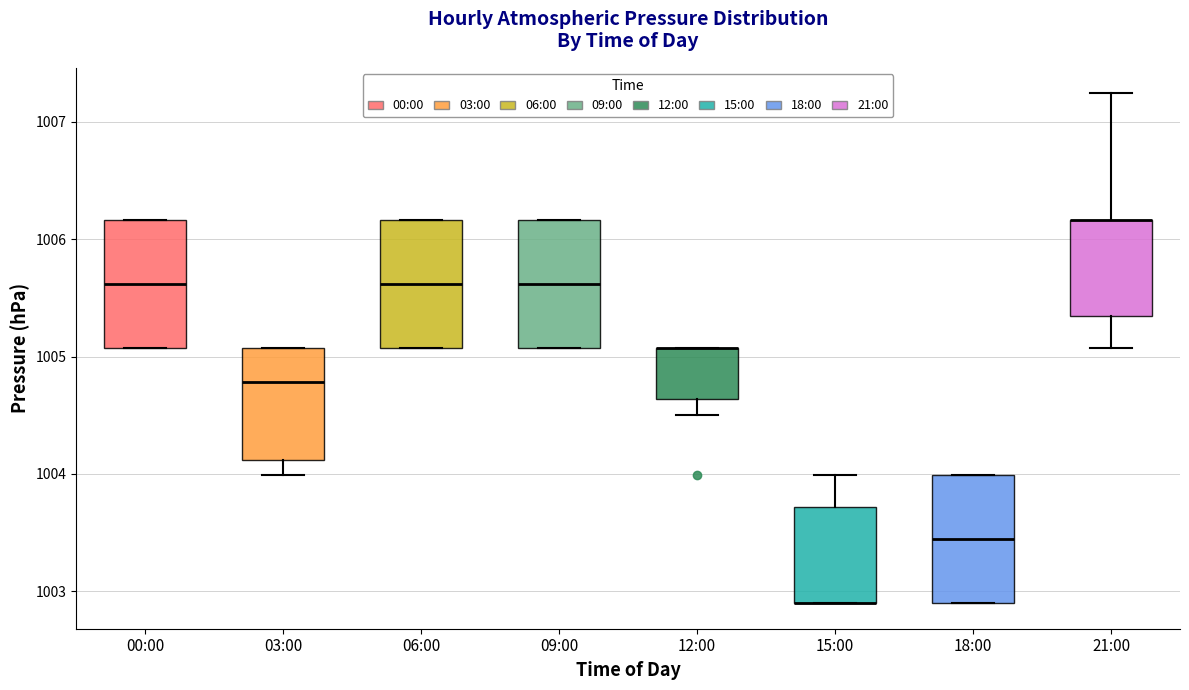

Reading left to right, read every box against the y-axis: the position of its median line, the range the box covers, and the ends of its whiskers. The values are not printed on the chart, so give them approximately, as read against the axis.

00:00: median 1005.6, box 1005.1 to 1006.2, whiskers 1005.1 to 1006.2
03:00: median 1004.8, box 1004.1 to 1005.1, whiskers 1004.0 to 1005.1
06:00: median 1005.6, box 1005.1 to 1006.2, whiskers 1005.1 to 1006.2
09:00: median 1005.6, box 1005.1 to 1006.2, whiskers 1005.1 to 1006.2
12:00: median 1005.1 (drawn on the box's upper edge), box 1004.6 to 1005.1, whiskers 1004.5 to 1005.1
15:00: median 1002.9 (drawn on the box's lower edge), box 1002.9 to 1003.7, whiskers 1002.9 to 1004.0
18:00: median 1003.4, box 1002.9 to 1004.0, whiskers 1002.9 to 1004.0
21:00: median 1006.2 (drawn on the box's upper edge), box 1005.3 to 1006.2, whiskers 1005.1 to 1007.2